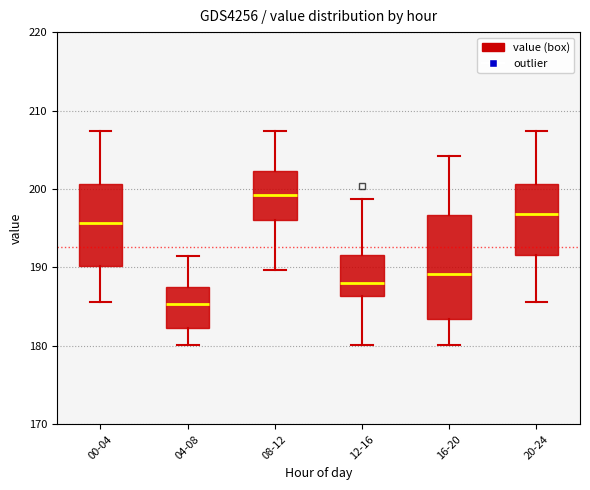

Reading left to right, read every box against the y-axis: the position of its median line, the range the box covers, and the ends of its whiskers. The values are not printed on the chart, so give them approximately, as read against the axis.

00-04: median 196, box 190 to 201, whiskers 186 to 207
04-08: median 185, box 182 to 187, whiskers 180 to 191
08-12: median 199, box 196 to 202, whiskers 190 to 207
12-16: median 188, box 186 to 192, whiskers 180 to 199
16-20: median 189, box 183 to 197, whiskers 180 to 204
20-24: median 197, box 192 to 201, whiskers 186 to 207